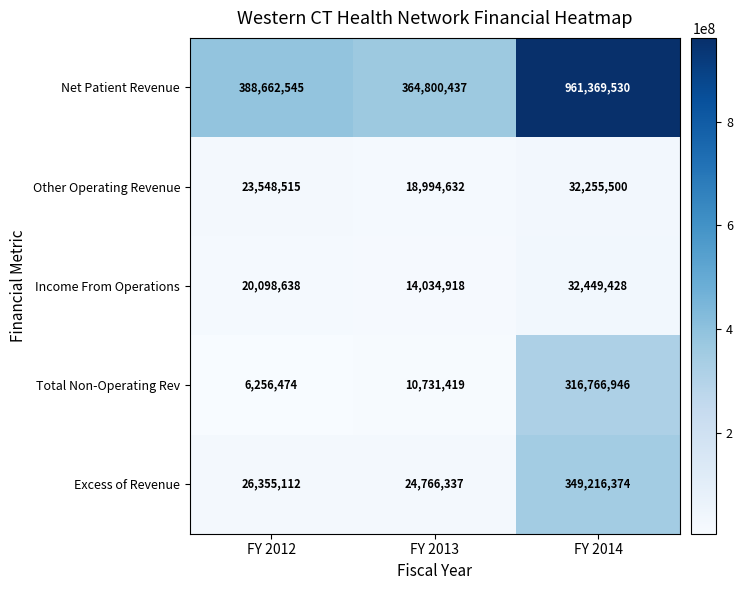

Count the number of categories in the chart.

3